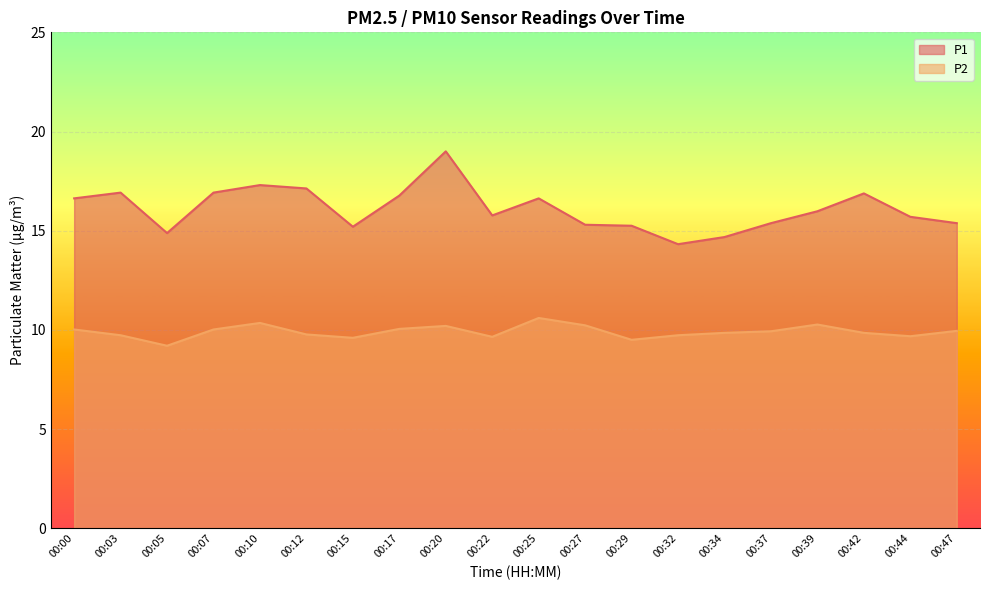

In P1, how many points are higher than both neighbors (excluding endpoints)?

5